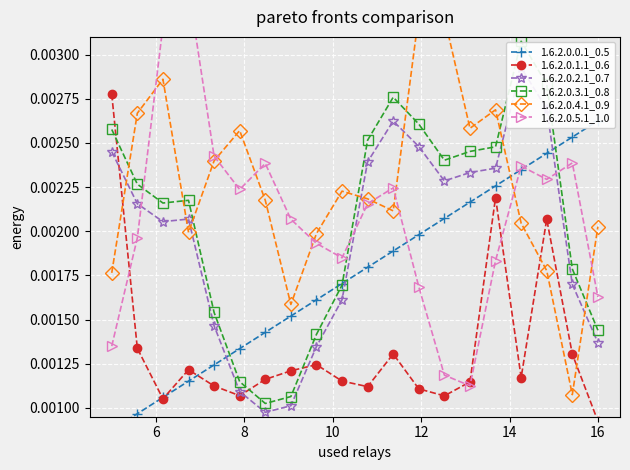

How many lines are shown in the chart?

6